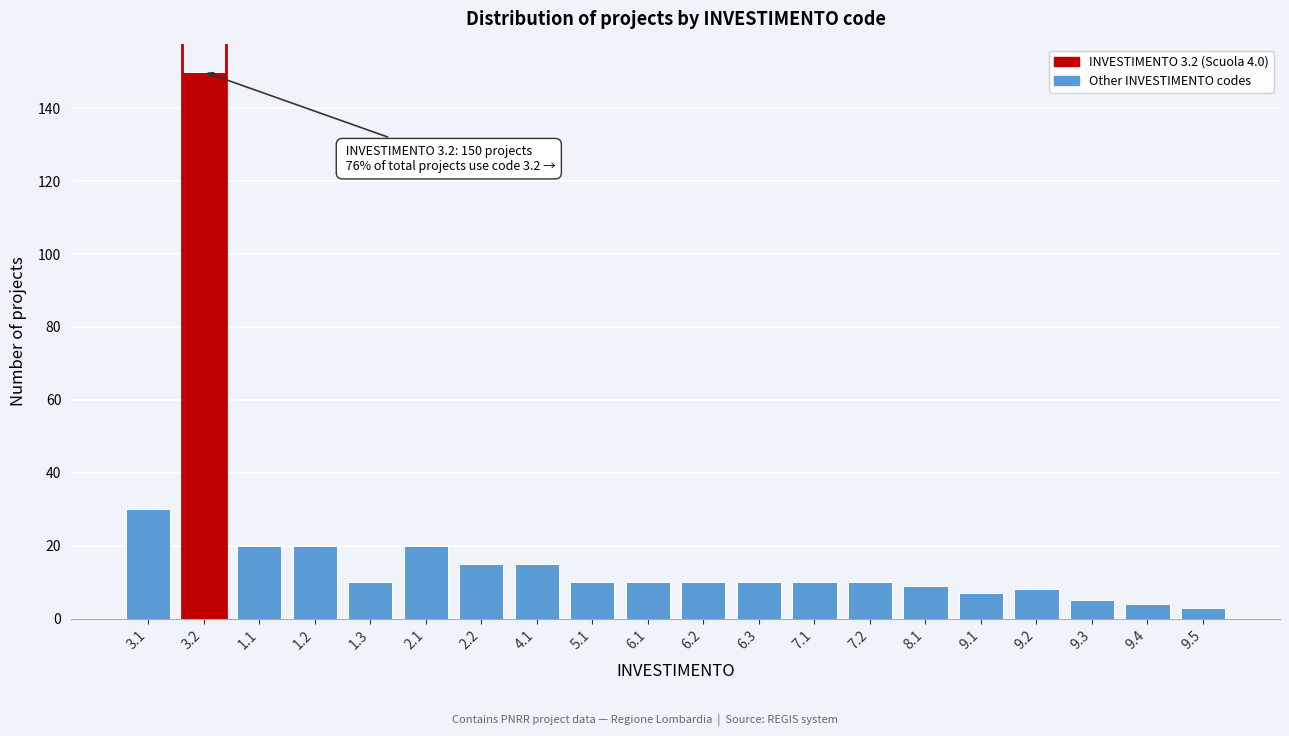

Reading left to right, extract all data points from this chart.

30	150	20	20	10	20	15	15	10	10	10	10	10	10	9	7	8	5	4	3